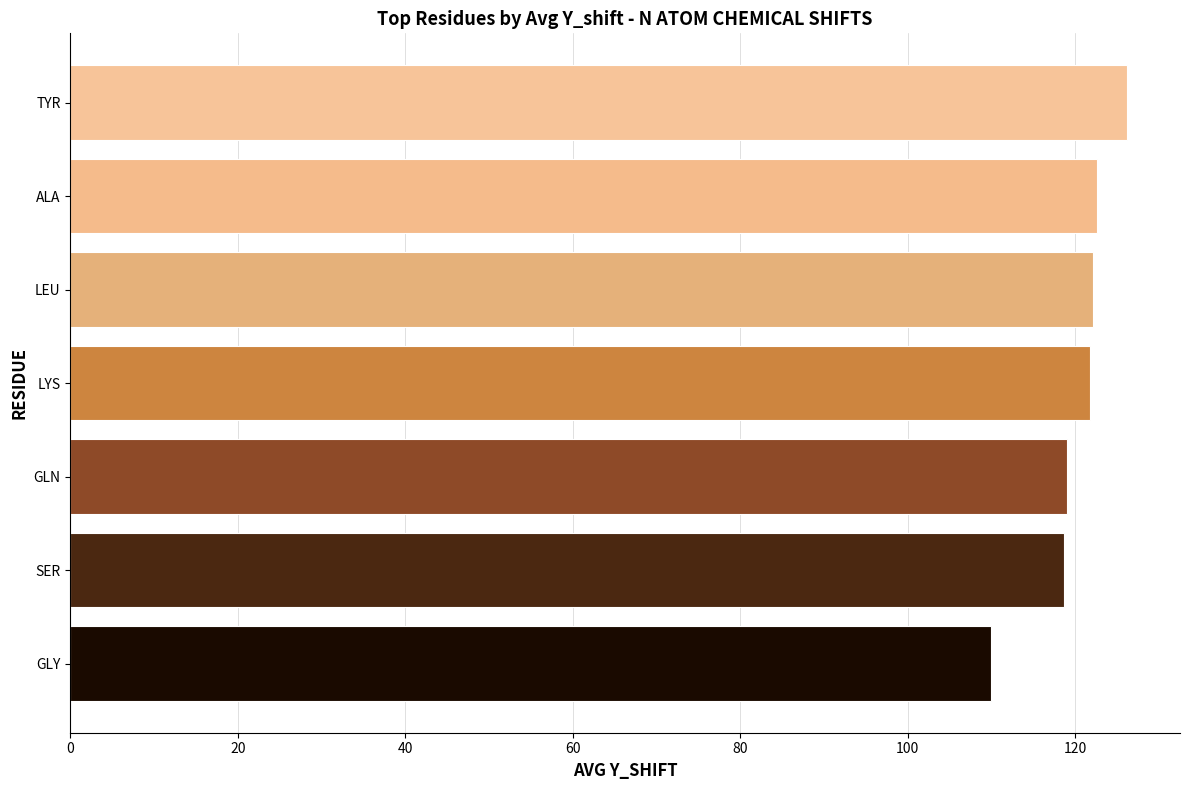

The chart shows a value of 202.2 at GLN. True or false?

False